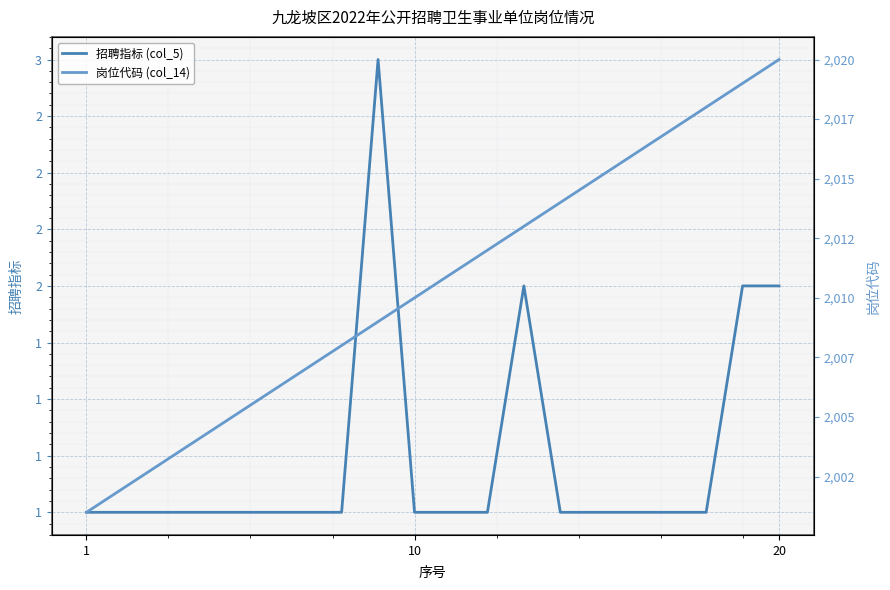

Rank the series by their maximum value, from highest to lowest.

岗位代码 (col_14), 招聘指标 (col_5)